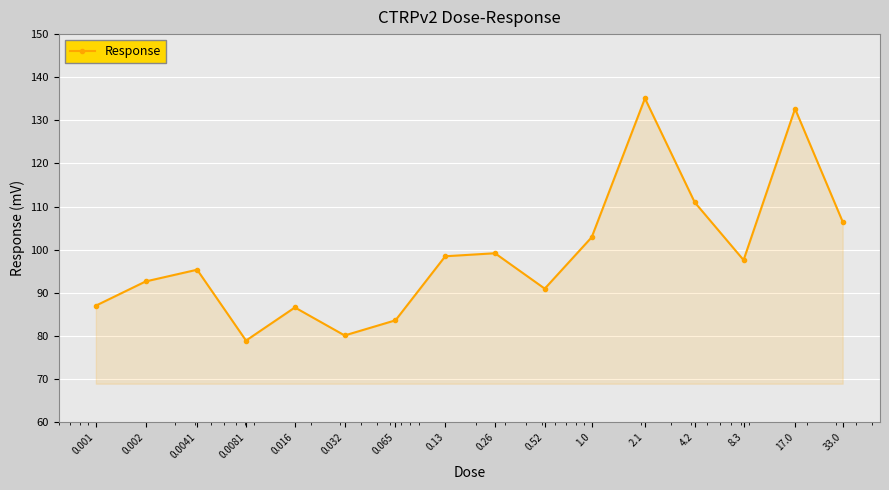

How many points are lower than both their immediate neighbors (excluding endpoints)?

4